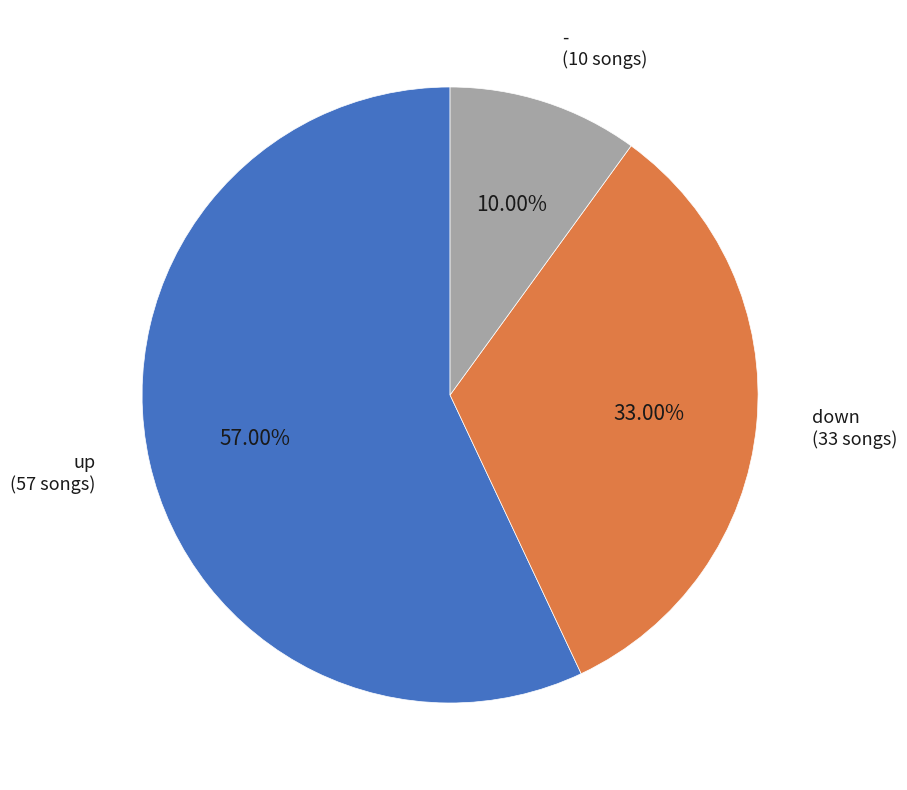

To the nearest percent, what is the difference between the largest and smallest slice percentages?

47%